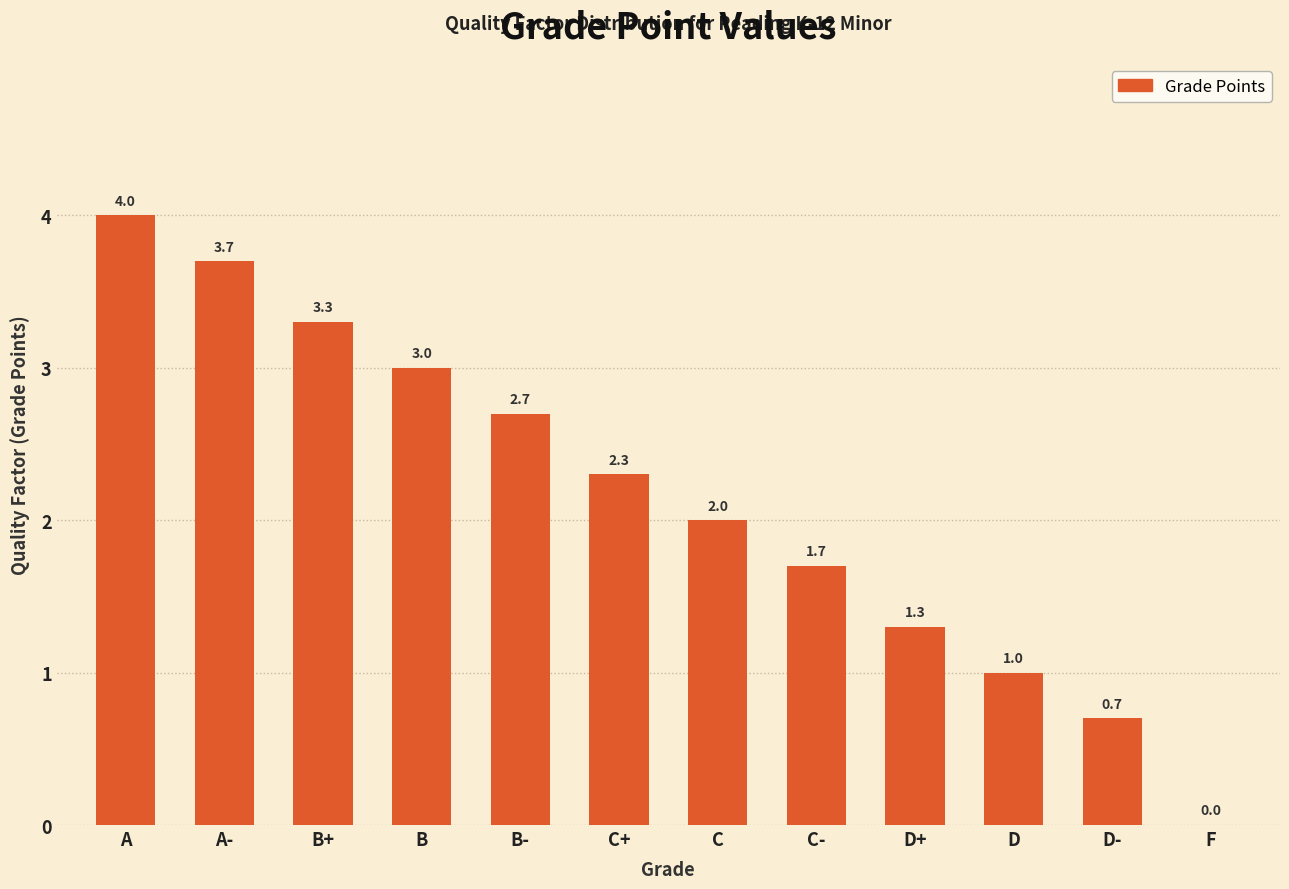

Reading left to right, what are all the values shown in this chart?

A=4.0	A-=3.7	B+=3.3	B=3.0	B-=2.7	C+=2.3	C=2.0	C-=1.7	D+=1.3	D=1.0	D-=0.7	F=0.0